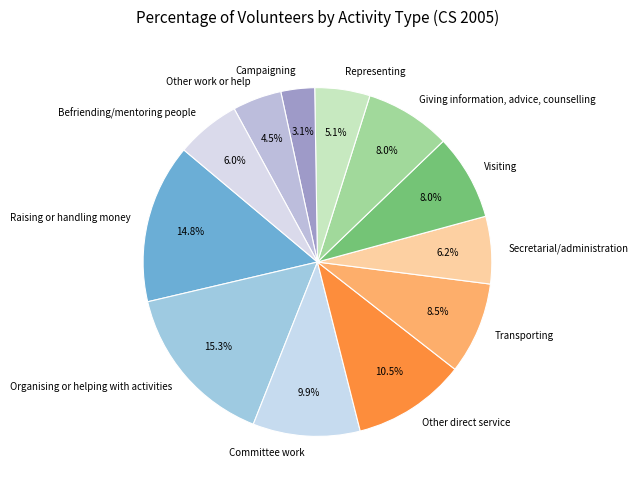

What percentage is NOT represented by Representing?

94.9%